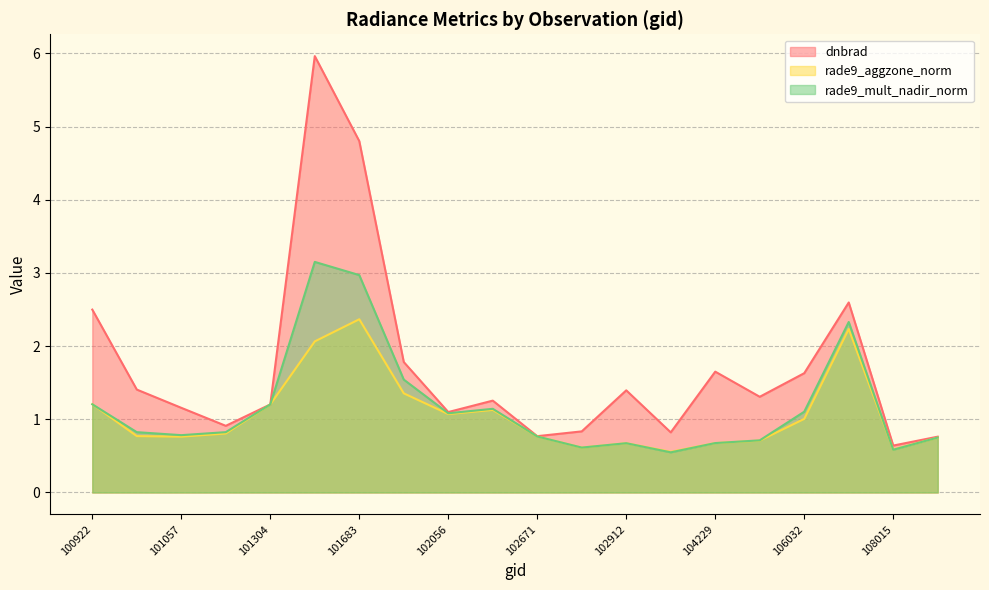

Is the value of rade9_aggzone_norm at 101057 greater than the value of dnbrad at 102056?

No